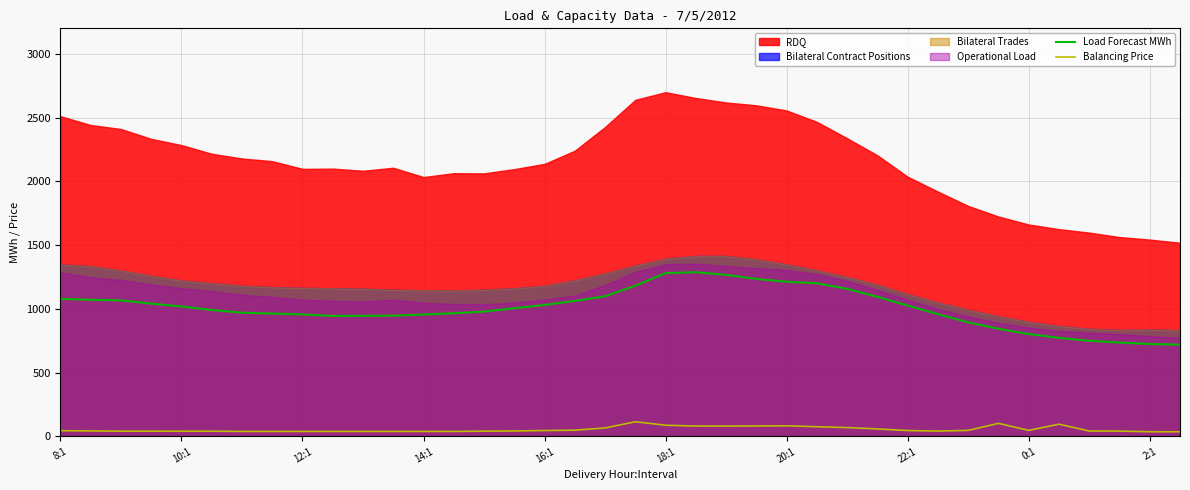

What is the sum of the Load Forecast MWh values at 27 and 35?

1831.0